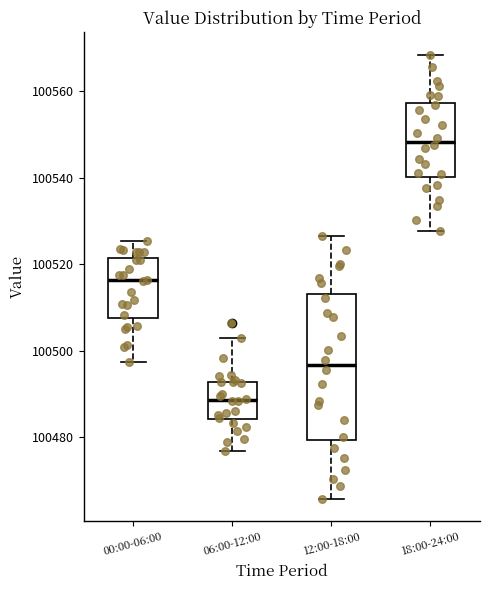

Where does the upper whisker of the box for 18:00-24:00 end on the y-axis? The values are not printed on the chart, so give them approximately, as read against the axis.

100568